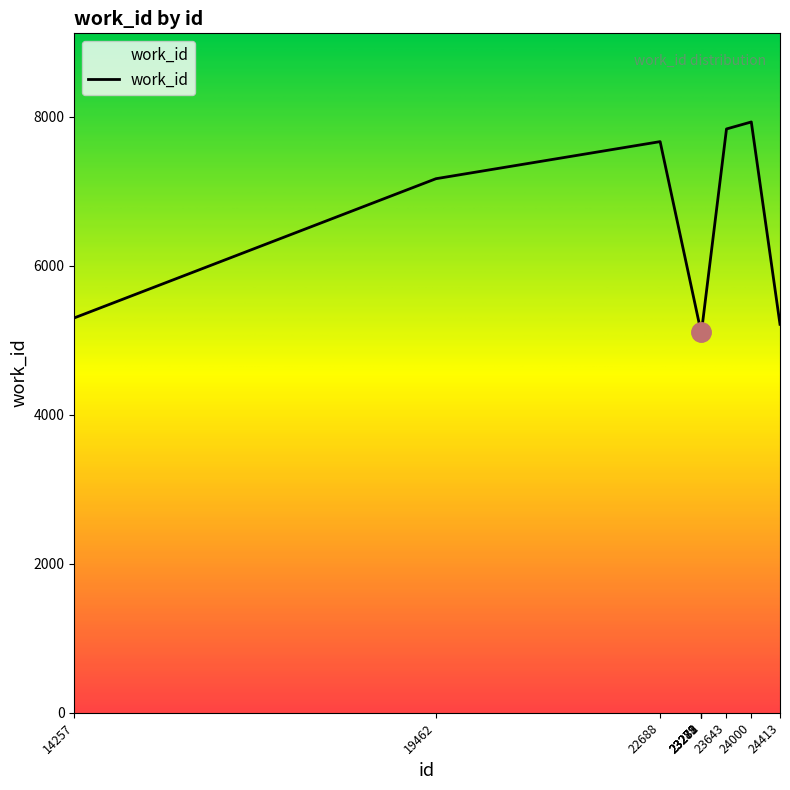

What is the sum of all values?

61558